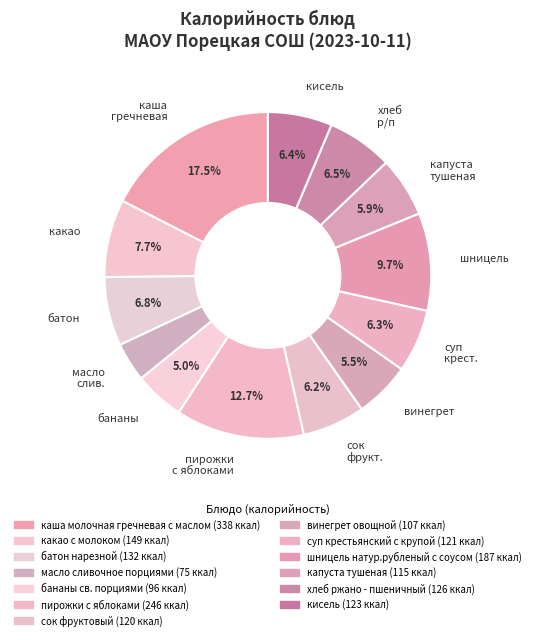

What is the smallest slice in the pie chart?

масло слив.